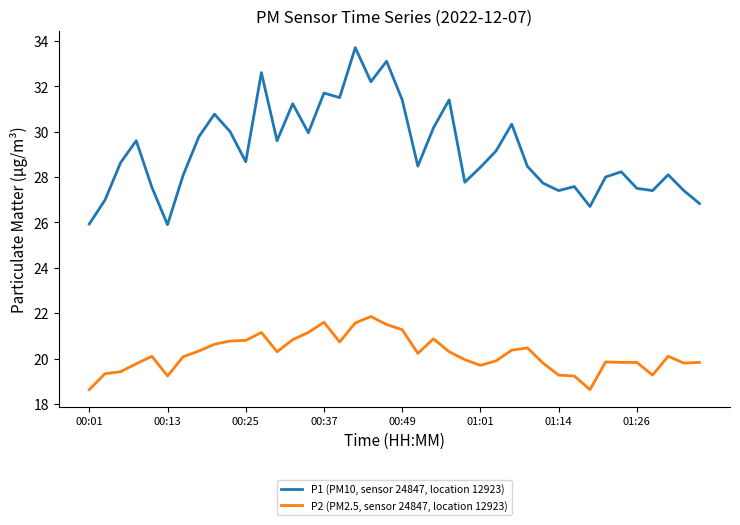

True or false: P2 (PM2.5, sensor 24847, location 12923) has more than 1 points higher than both neighbors.

True